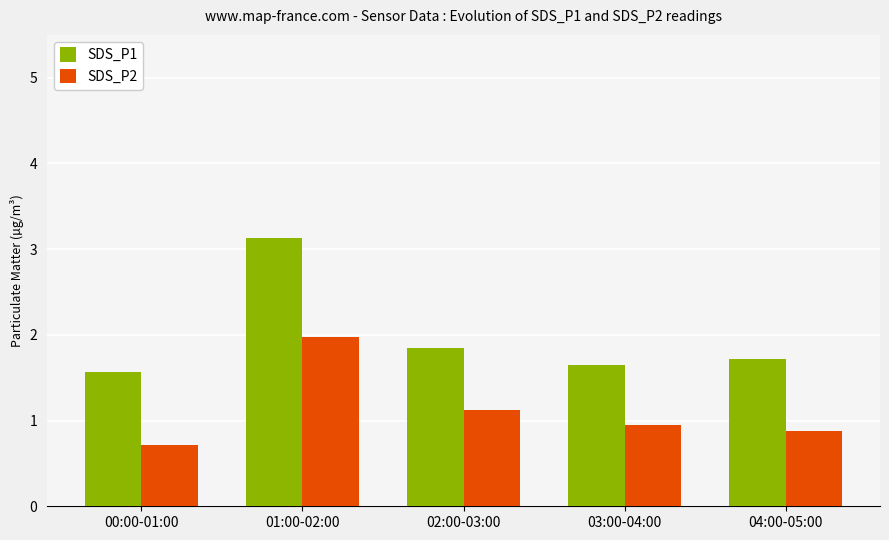

Is the value of SDS_P1 at 00:00-01:00 greater than the value of SDS_P2 at 03:00-04:00?

Yes